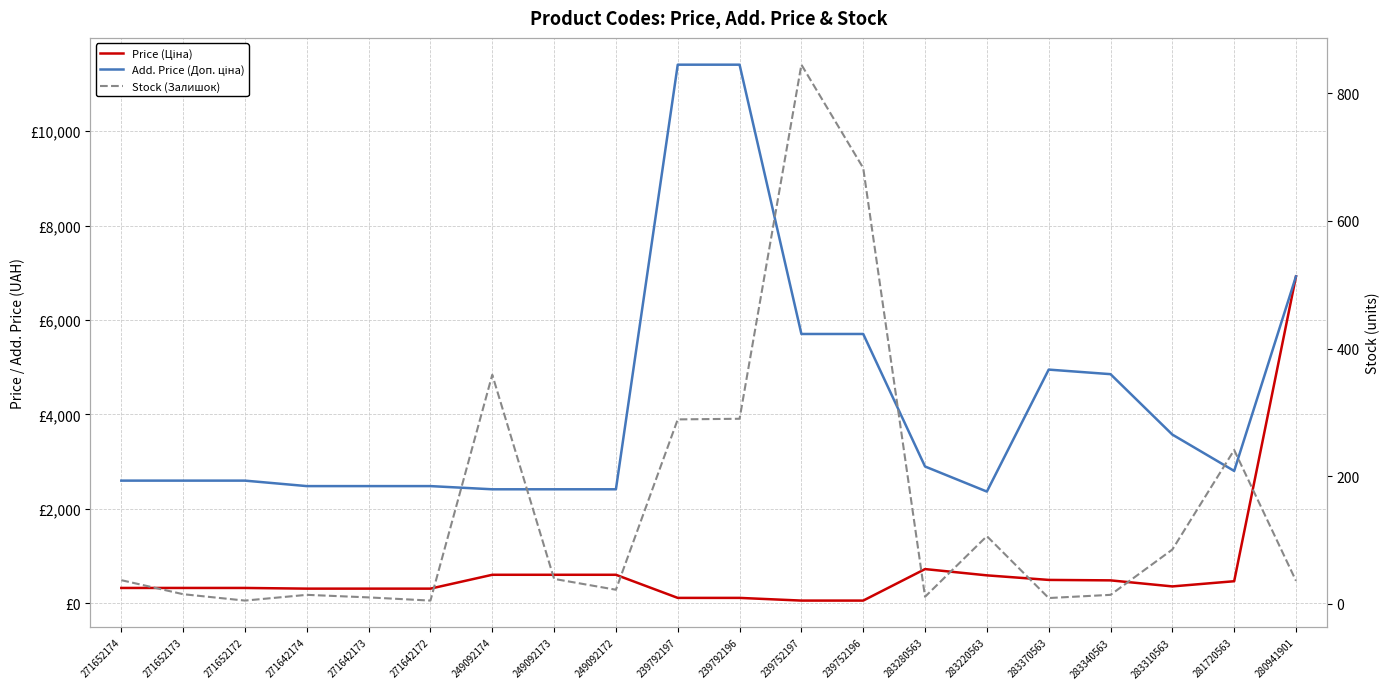

What is the minimum value for Price (Ціна)?

57.0